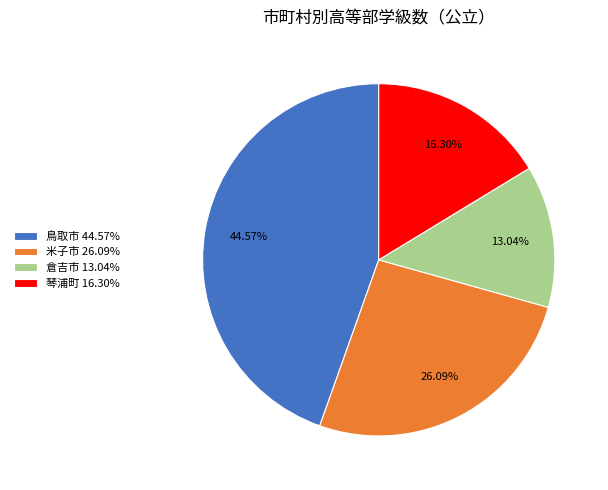

Count the number of slices in the pie.

4